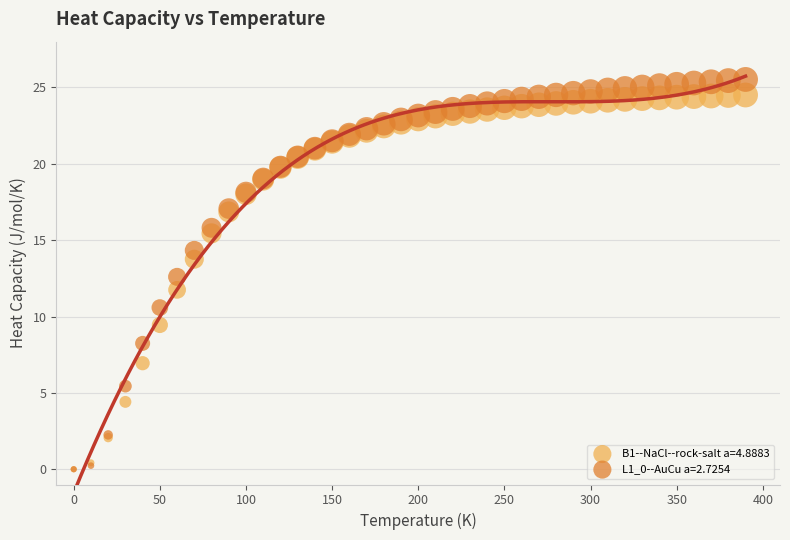

What are all the series names shown in the legend?

B1--NaCl--rock-salt a=4.8883, L1_0--AuCu a=2.7254